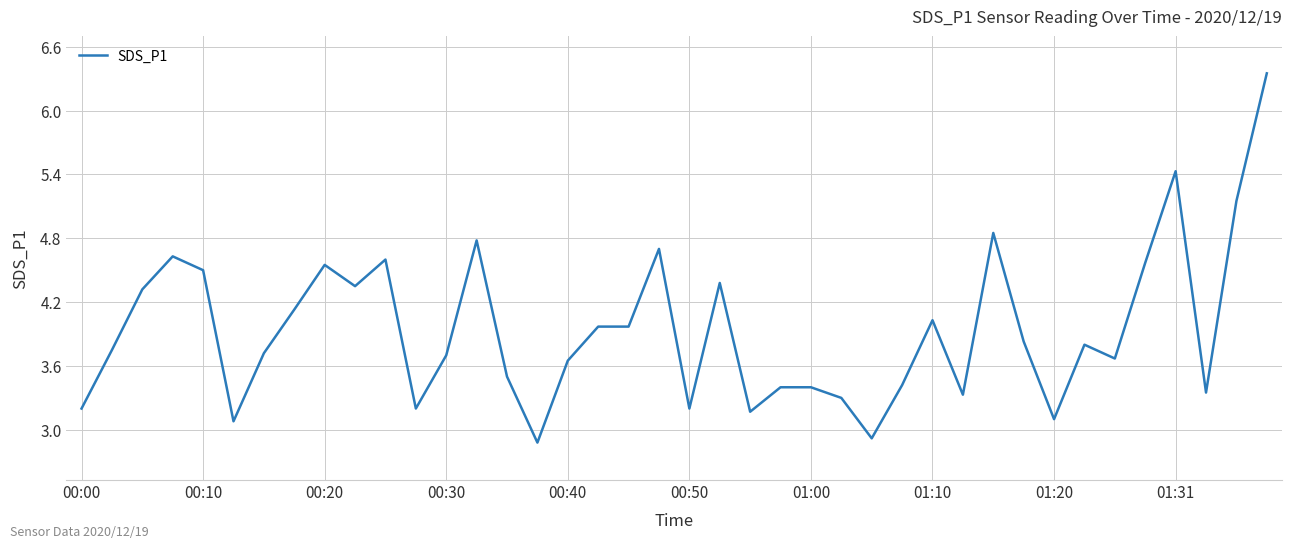

What is the difference between the maximum and minimum values?

3.5